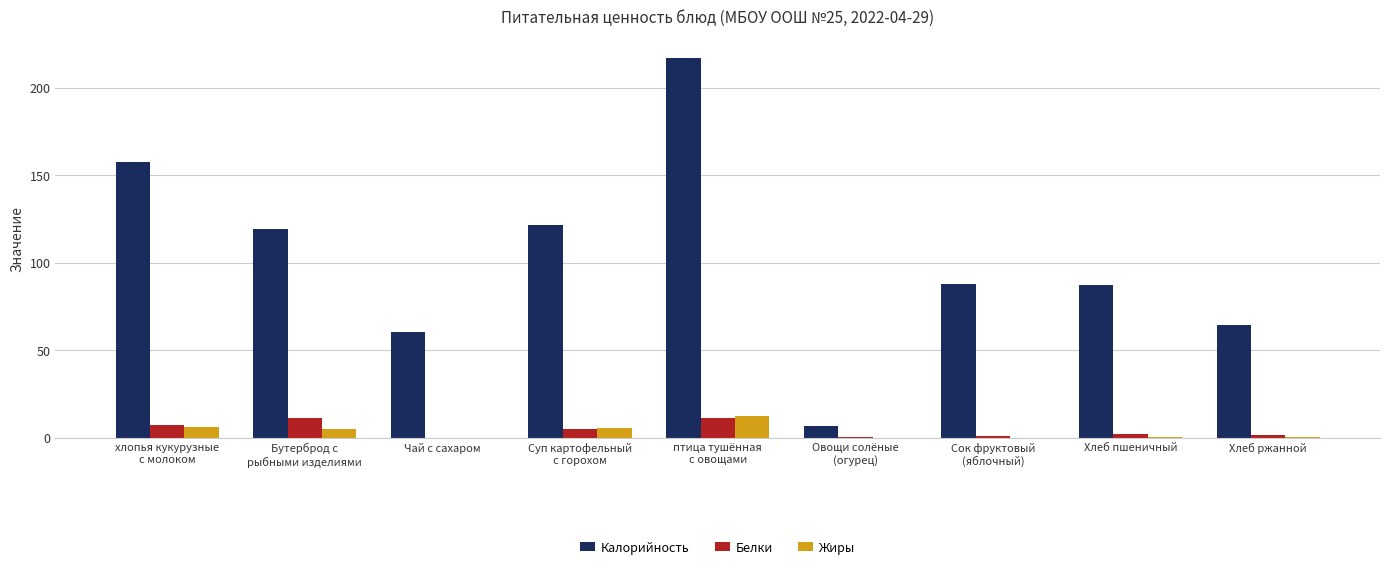

What is the total value across all series at Суп картофельный
с горохом?

132.1